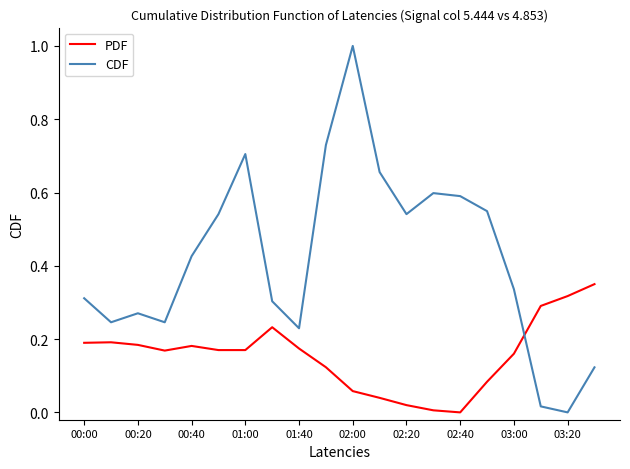

True or false: PDF and CDF cross at least once.

True